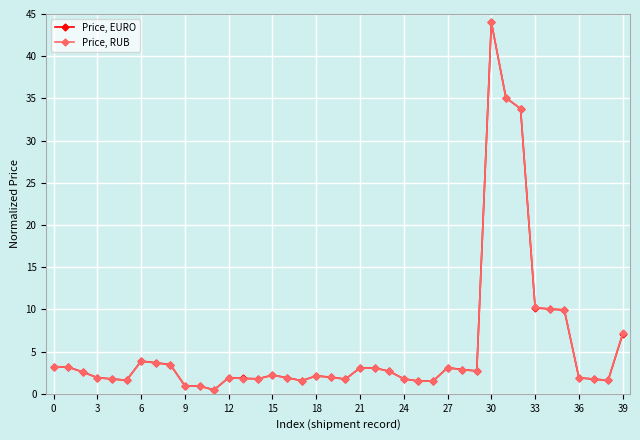

Which series has the largest range (max minus min)?

Price, RUB